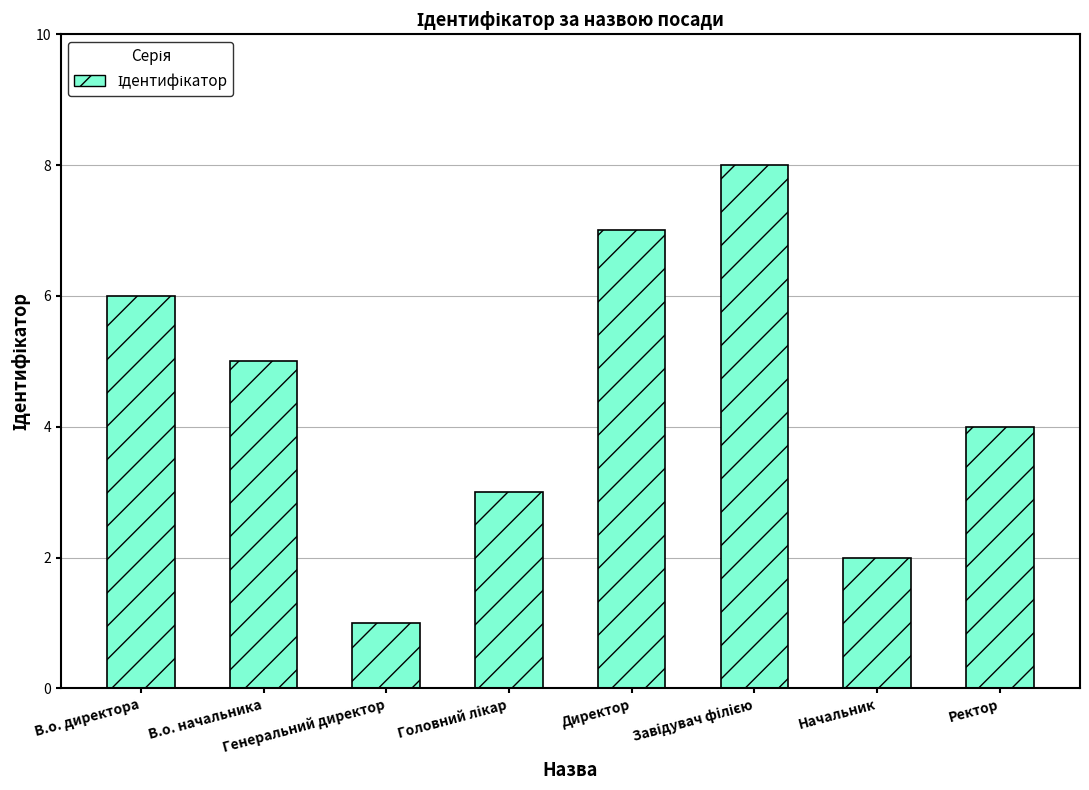

True or false: the data shows 9 at В.о. начальника.

False